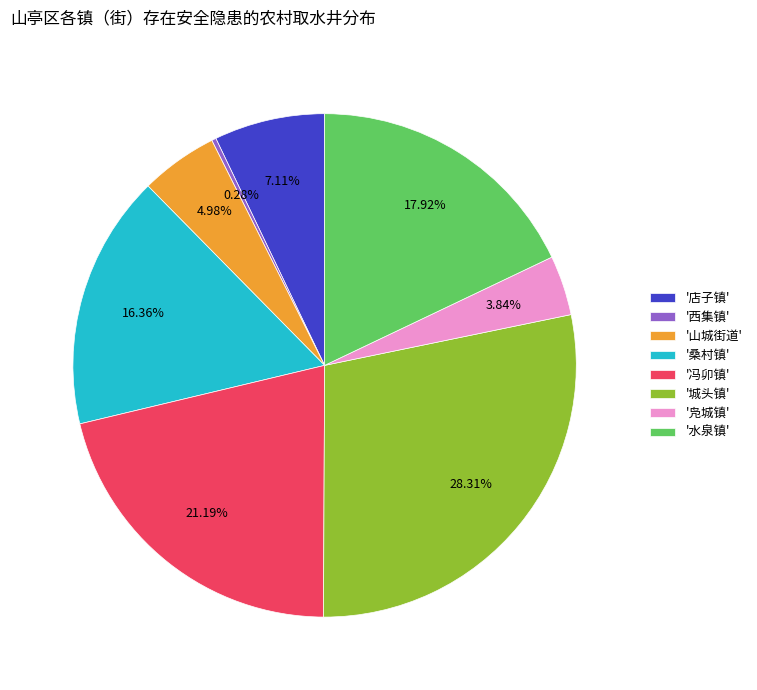

Is there a majority slice in this chart?

No